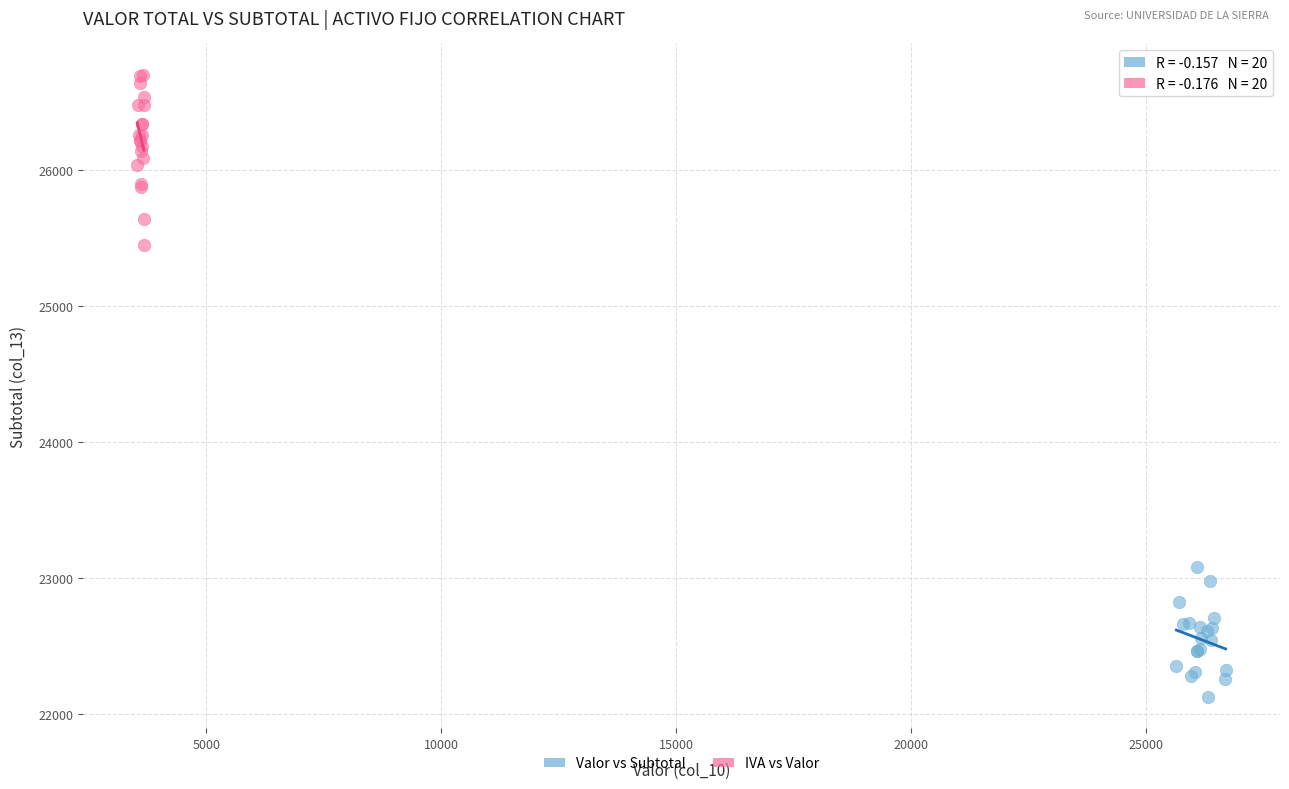

What are all the series names shown in the legend?

Valor vs Subtotal, IVA vs Valor